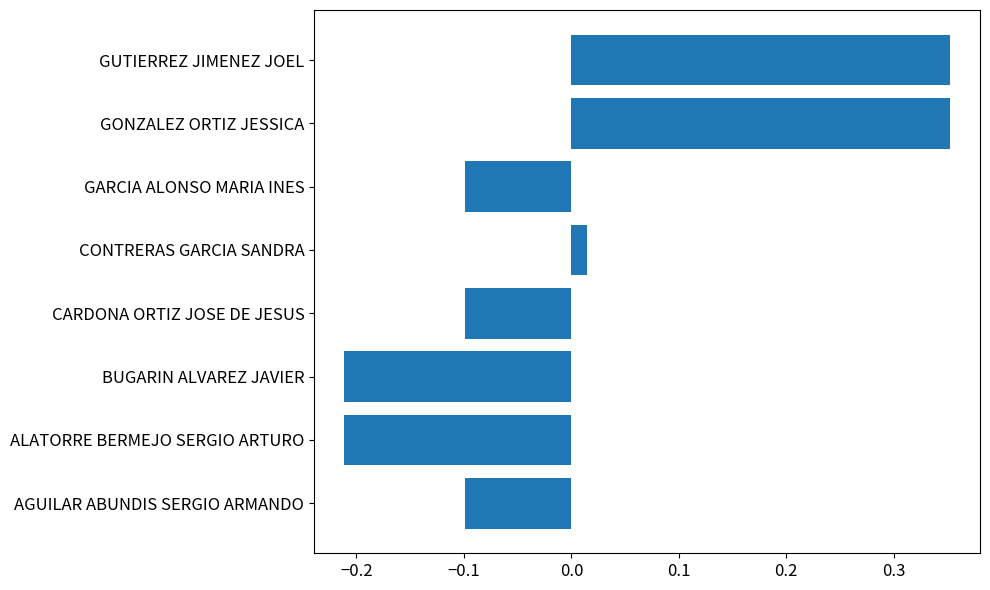

Which has a higher value, GONZALEZ ORTIZ JESSICA or BUGARIN ALVAREZ JAVIER?

GONZALEZ ORTIZ JESSICA